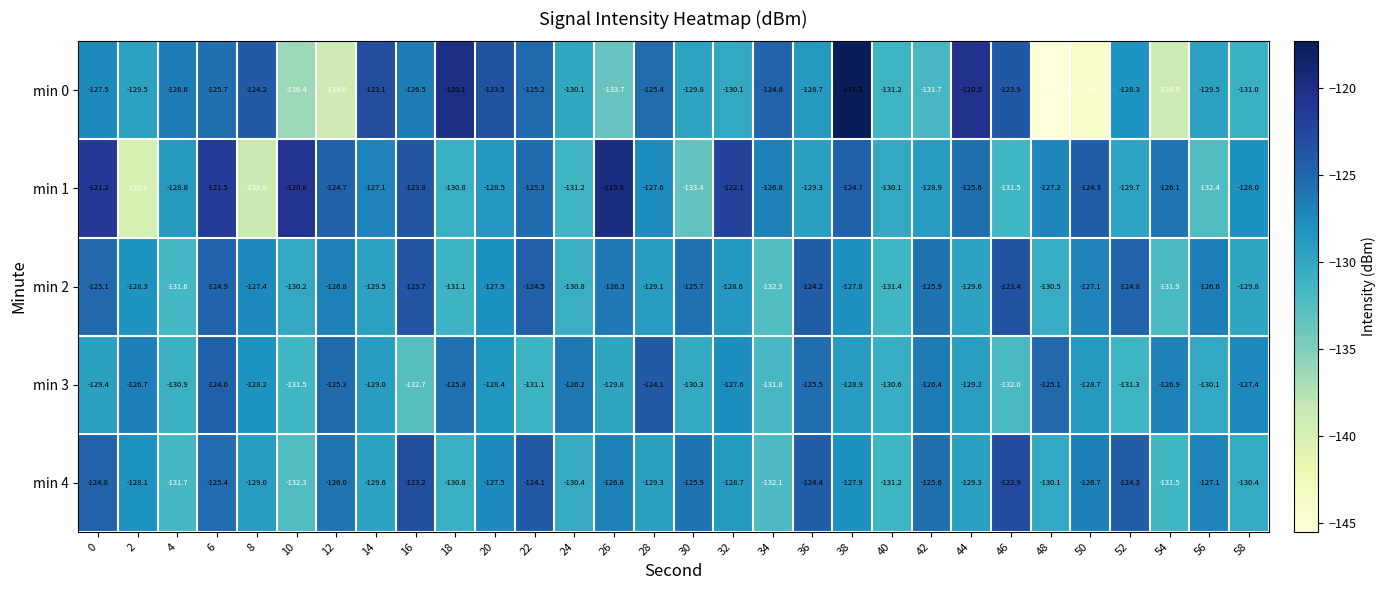

The min 1 series shows -202.7 at 24. True or false?

False